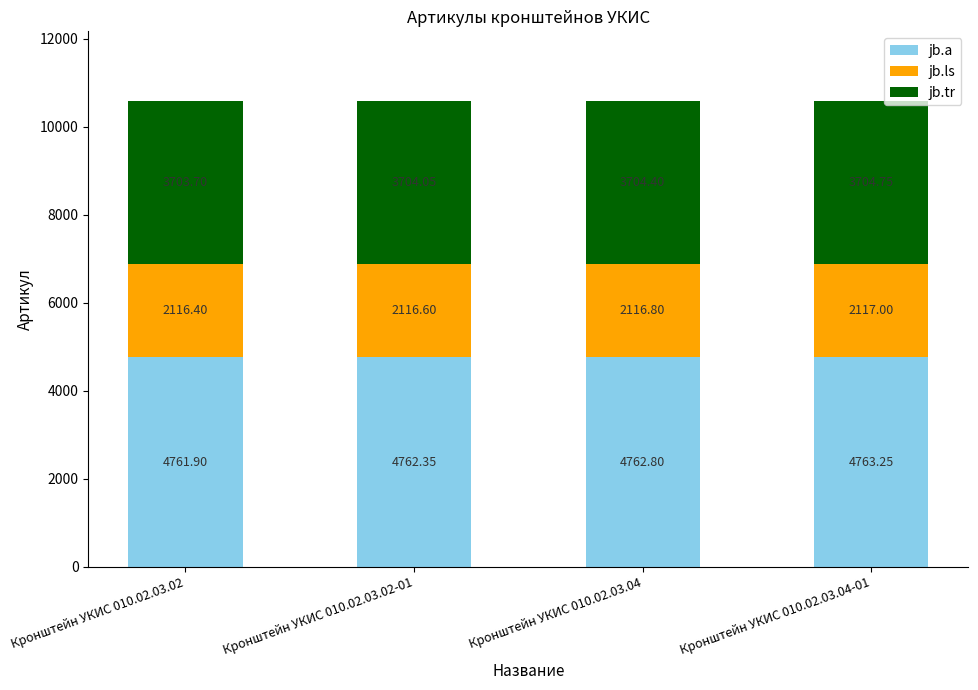

What is the average value of the jb.a series?

4762.6